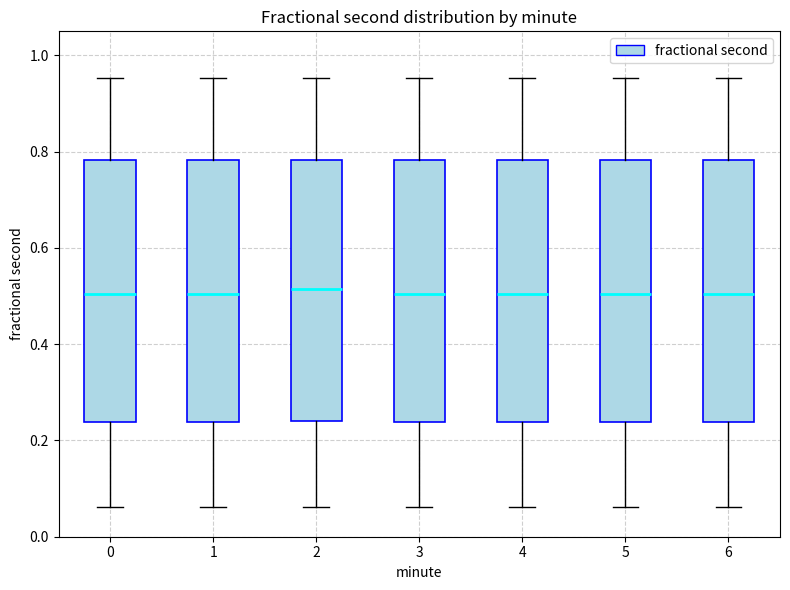

Reading left to right, read every box against the y-axis: the position of its median line, the range the box covers, and the ends of its whiskers. The values are not printed on the chart, so give them approximately, as read against the axis.

0: median 0.50, box 0.24 to 0.78, whiskers 0.06 to 0.96
1: median 0.50, box 0.24 to 0.78, whiskers 0.06 to 0.96
2: median 0.52, box 0.24 to 0.78, whiskers 0.06 to 0.96
3: median 0.50, box 0.24 to 0.78, whiskers 0.06 to 0.96
4: median 0.50, box 0.24 to 0.78, whiskers 0.06 to 0.96
5: median 0.50, box 0.24 to 0.78, whiskers 0.06 to 0.96
6: median 0.50, box 0.24 to 0.78, whiskers 0.06 to 0.96